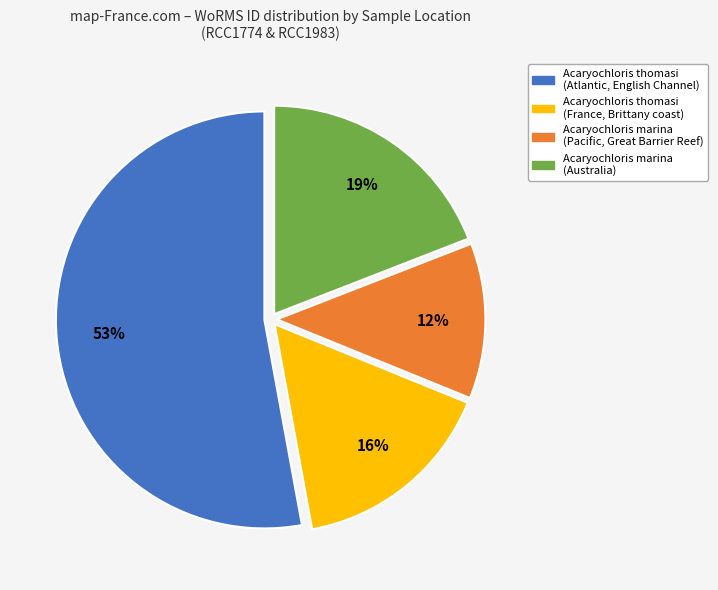

Is there any slice that represents more than half of the pie?

Yes